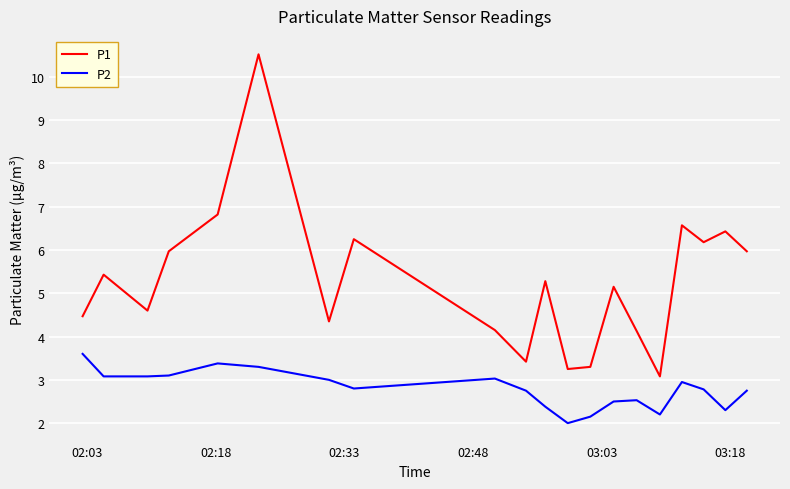

True or false: P1 and P2 cross at least once.

False